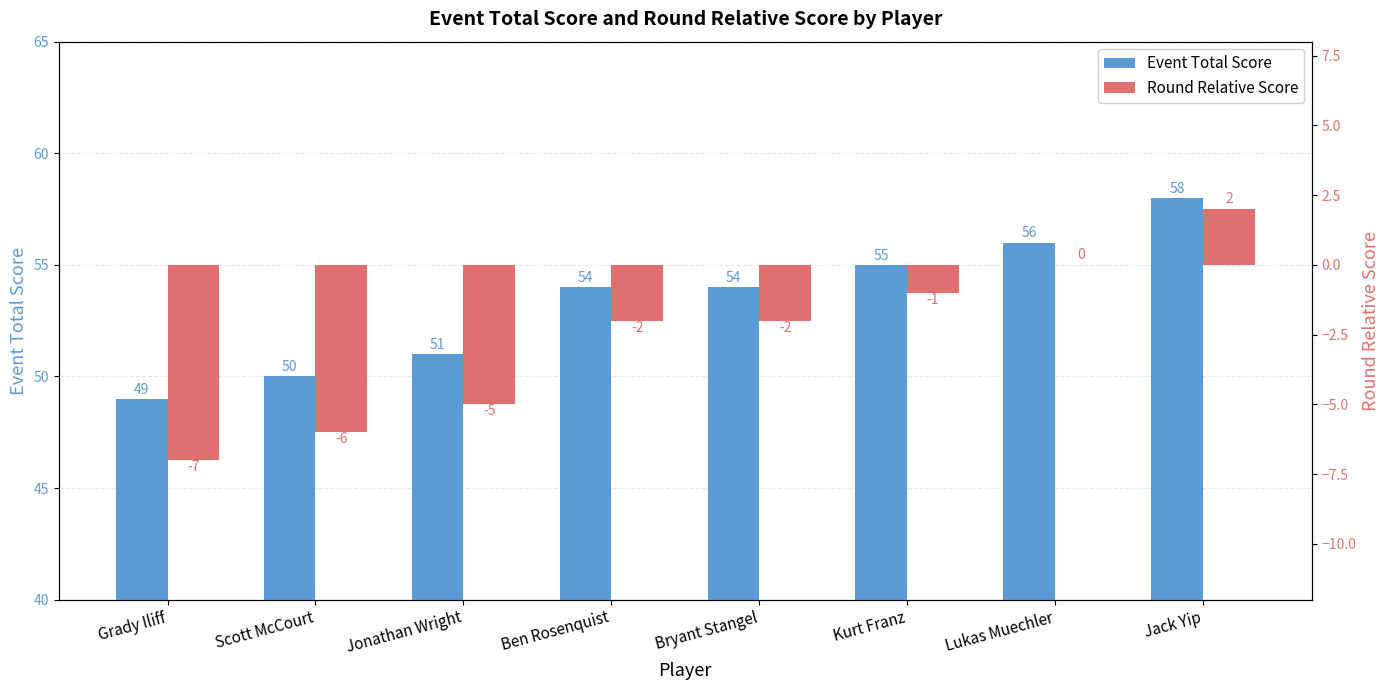

What is the value of the Round Relative Score bar at the 6th from the left?

-1